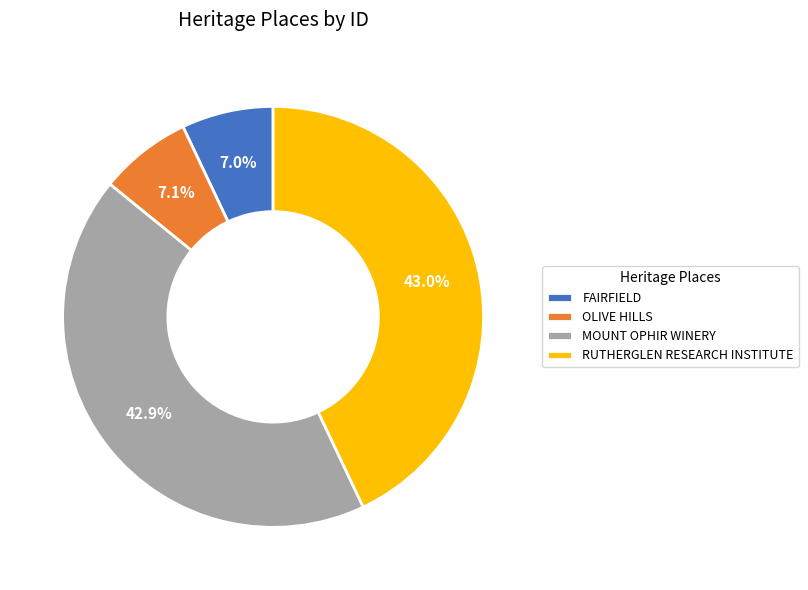

Does FAIRFIELD represent more than half of the total?

No